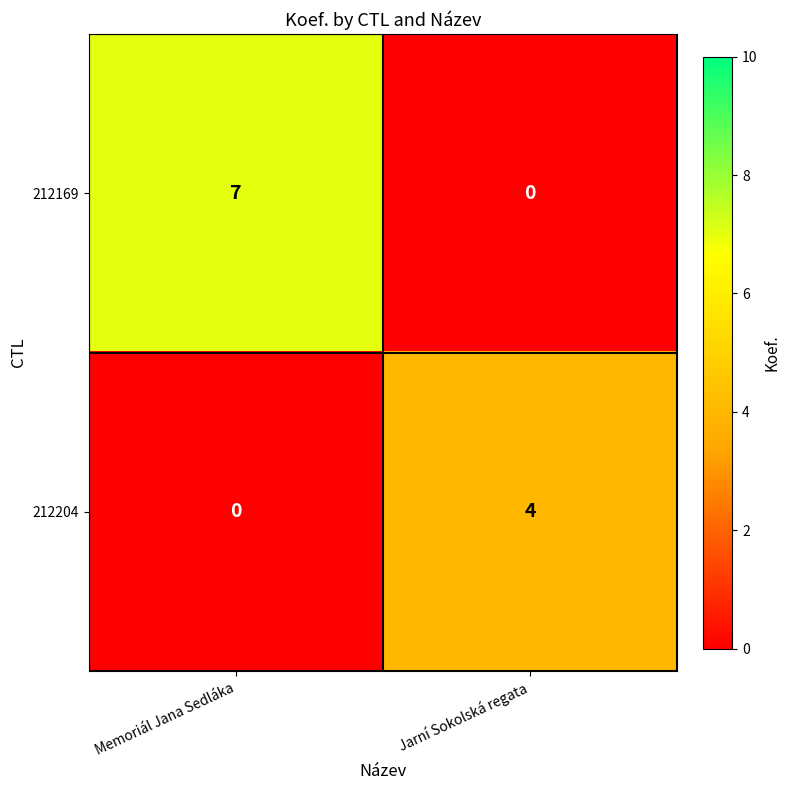

What is the spread (max minus min) of values at Jarní Sokolská regata?

4